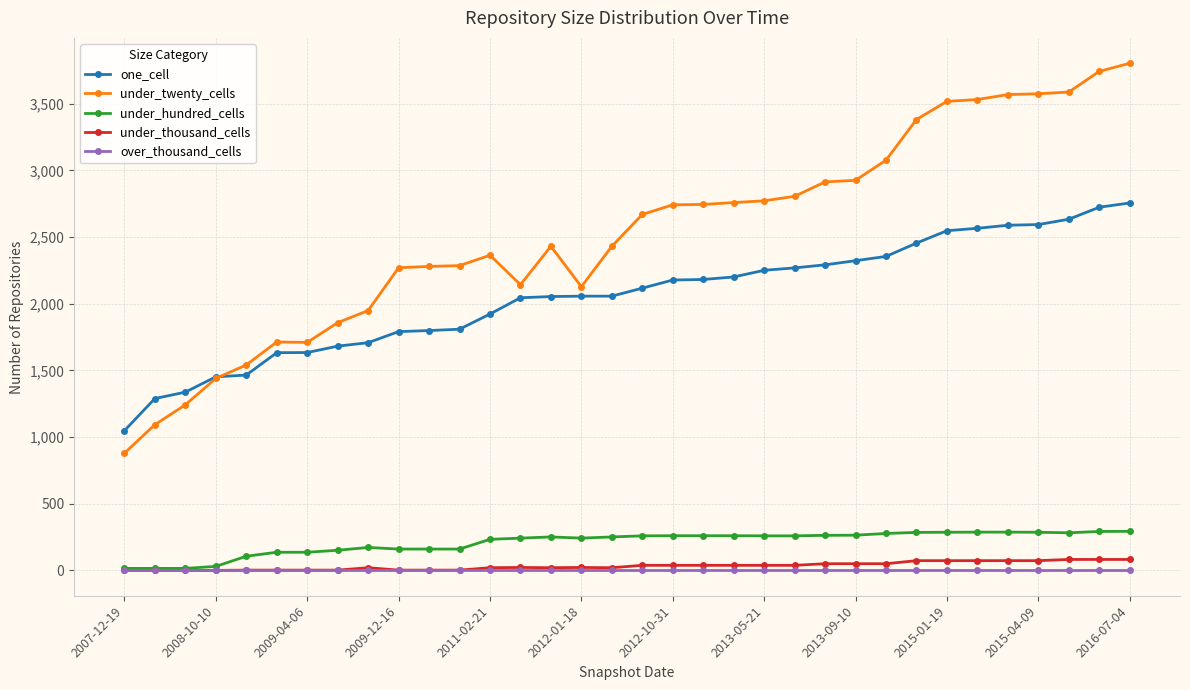

Count the number of data series in this chart.

5